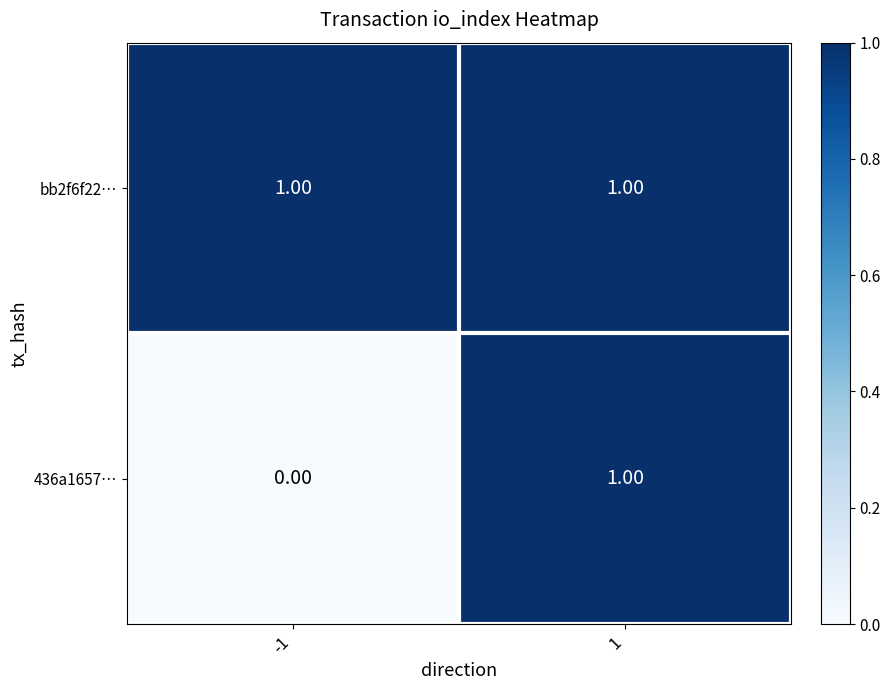

Which series has the largest range (max minus min)?

436a1657…